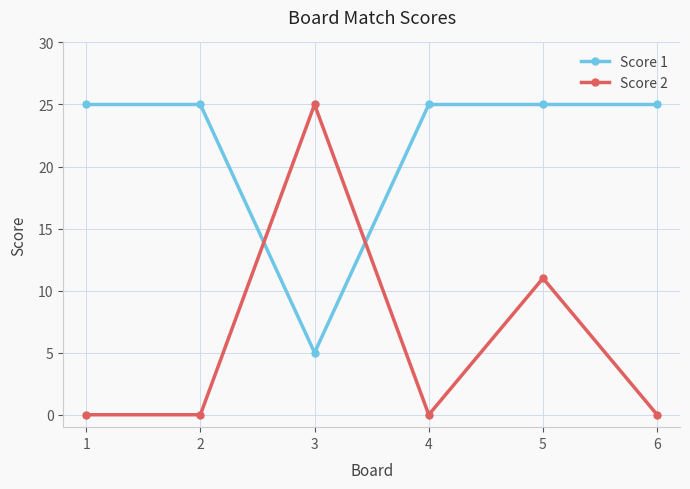

Which series changed the most between 1 and 3?

Score 2